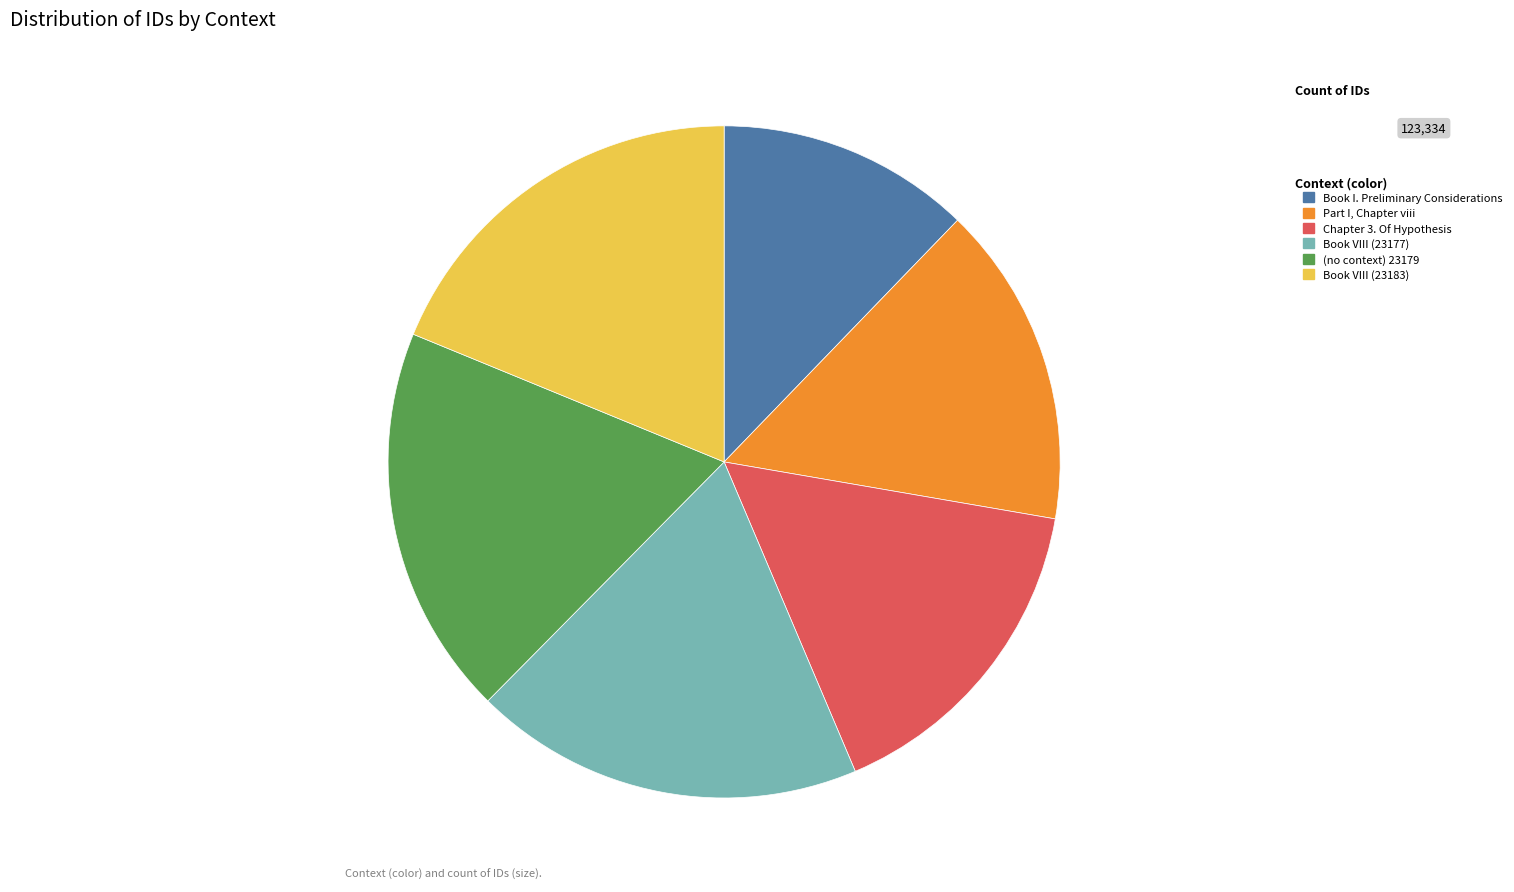

Between Book VIII (23177) and Chapter 3. Of Hypothesis, which is larger?

Book VIII (23177)